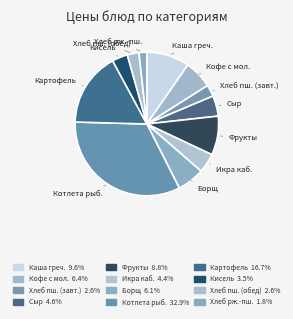

Rank the categories by value from highest to lowest.

Котлета рыбная, Картофель отварной, Каша гречневая молочная, Фрукты свежие по сезонности, Кофейный напиток из цикория с молоком, Борщ с капустой и картофелем, Сыр (порциями), Икра из кабачков, Кисель вишневый, Хлеб из муки пшеничной (завтрак), Хлеб из муки пшеничной (обед), Хлеб ржано-пшеничный